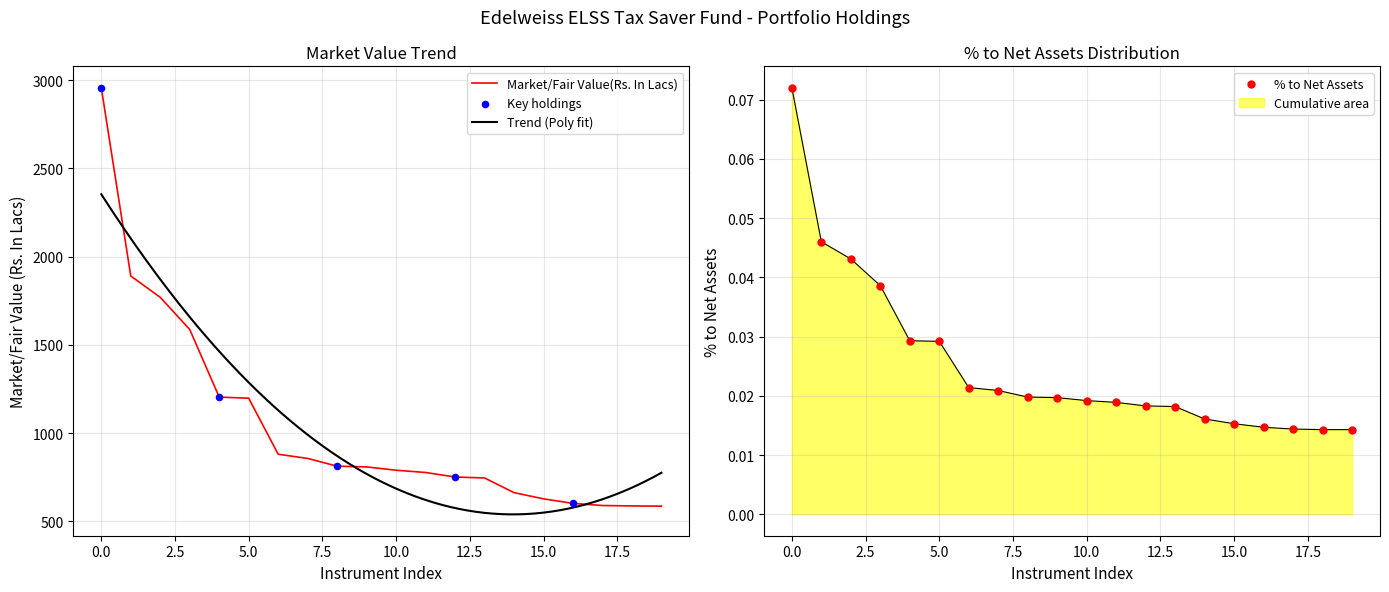

At how many categories does at least one series exceed 1420?

4